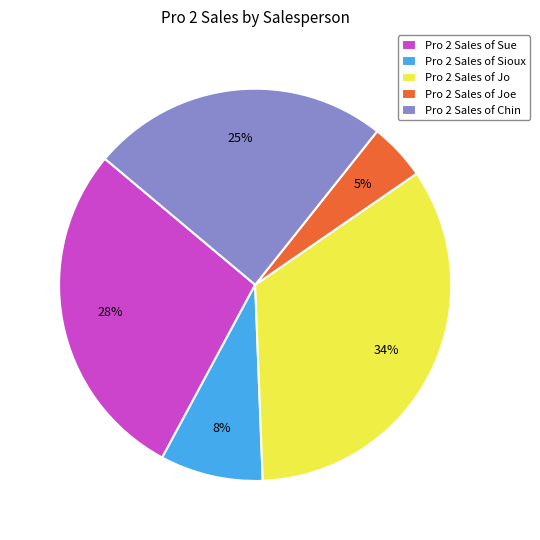

Is there any slice that represents more than half of the pie?

No